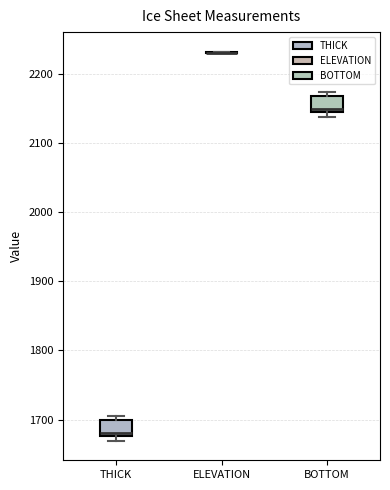

Reading left to right, read every box against the y-axis: the position of its median line, the range the box covers, and the ends of its whiskers. The values are not printed on the chart, so give them approximately, as read against the axis.

THICK: median 1680 (just above the box's lower edge), box 1680 to 1700, whiskers 1670 to 1700 (just above the box's upper edge)
ELEVATION: box collapsed to a line at 2230, whiskers 2230 to 2230
BOTTOM: median 2150 (just above the box's lower edge), box 2150 to 2170, whiskers 2140 to 2170 (just above the box's upper edge)